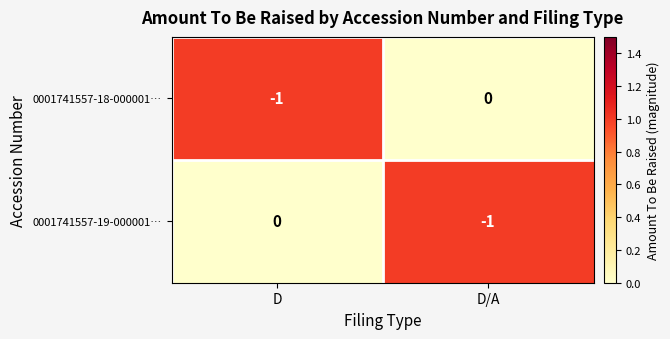

Reading left to right, extract all data points from this chart.

0001741557-18-000001…: -1	0
0001741557-19-000001…: 0	-1